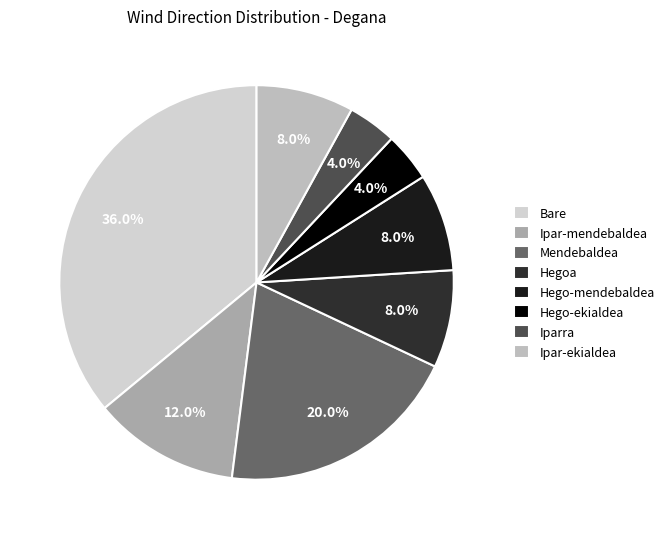

Do Hego-mendebaldea and Ipar-mendebaldea together represent more than half of the pie?

No